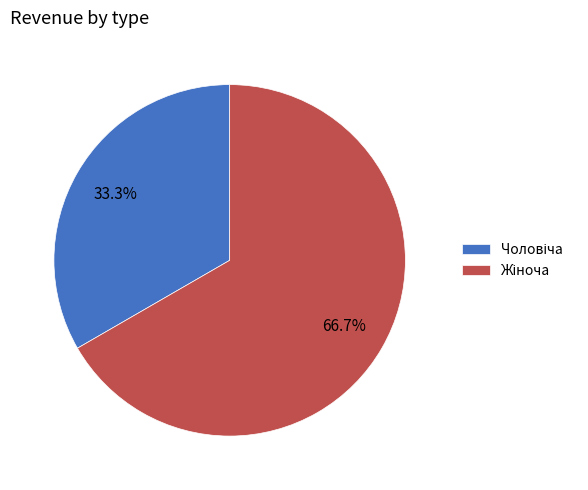

Is there any slice that represents more than half of the pie?

Yes